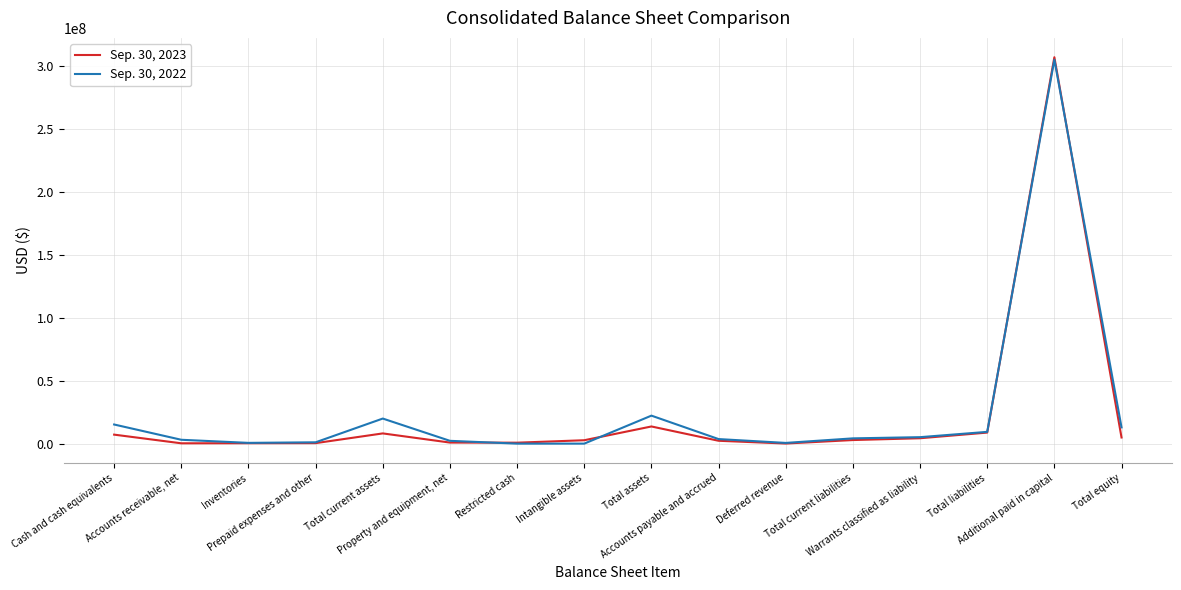

Which series has the largest range (max minus min)?

Sep. 30, 2023